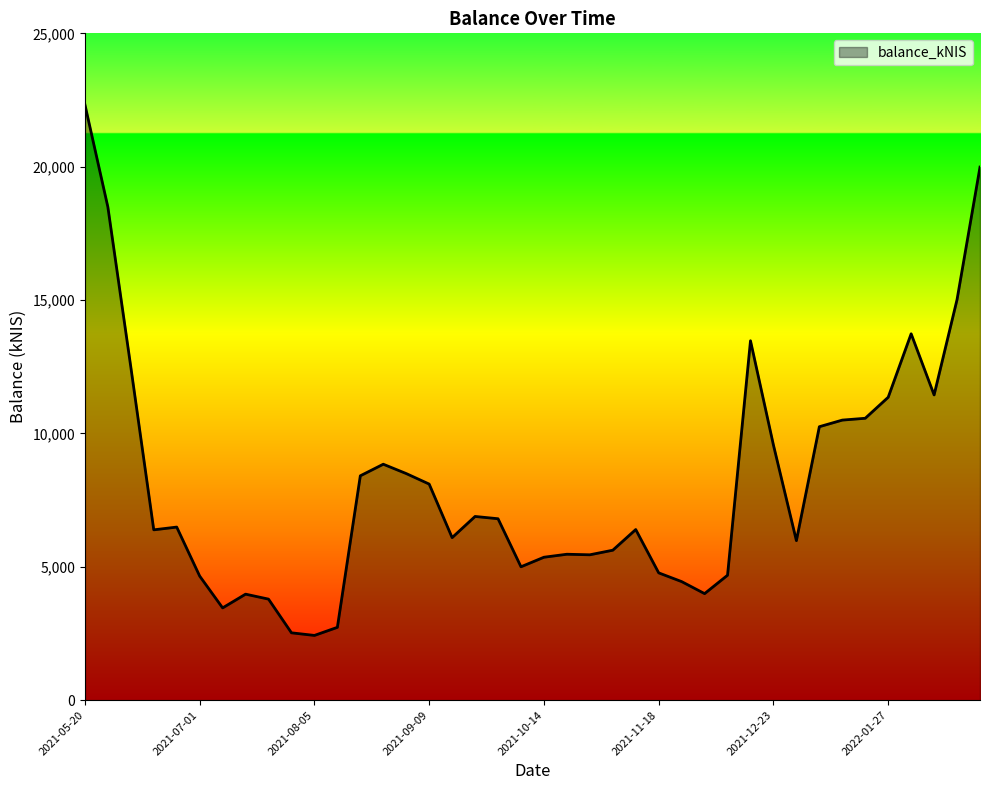

What is the greatest value displayed?

22330.2